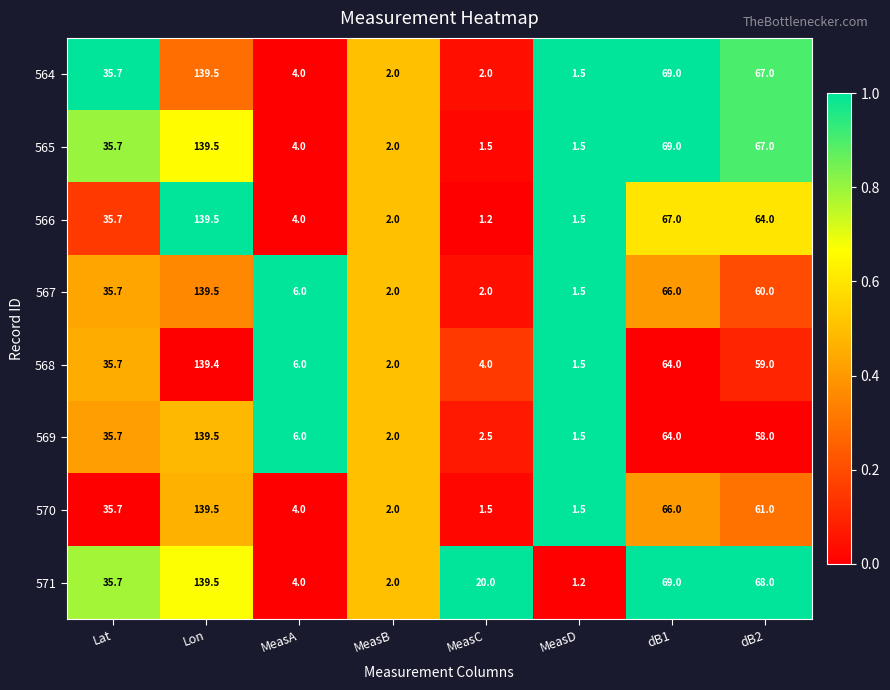

What is the sum of the 570 values at Lat and MeasB?

37.7